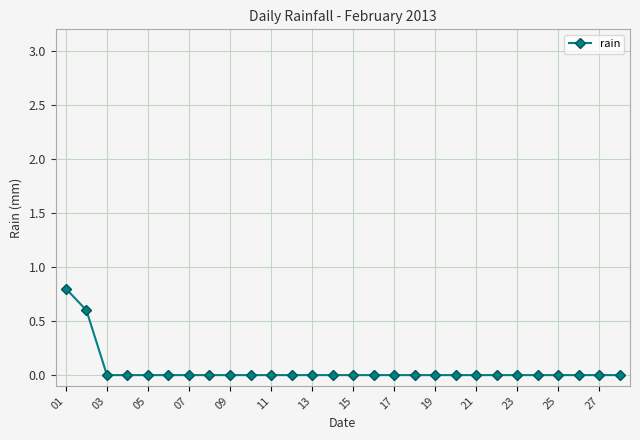

What is the greatest value displayed?

0.8